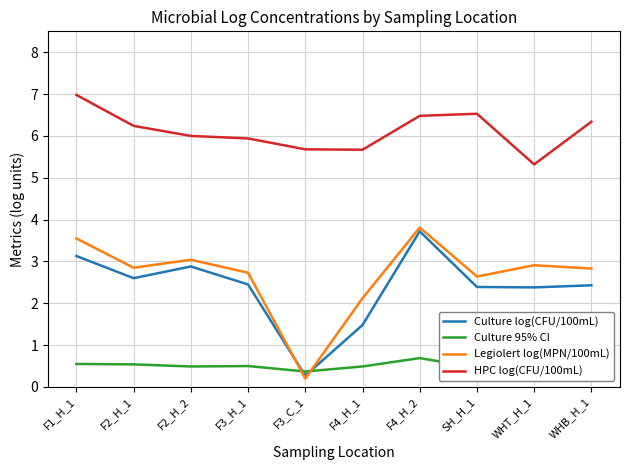

What is the minimum value shown in the chart?

0.2